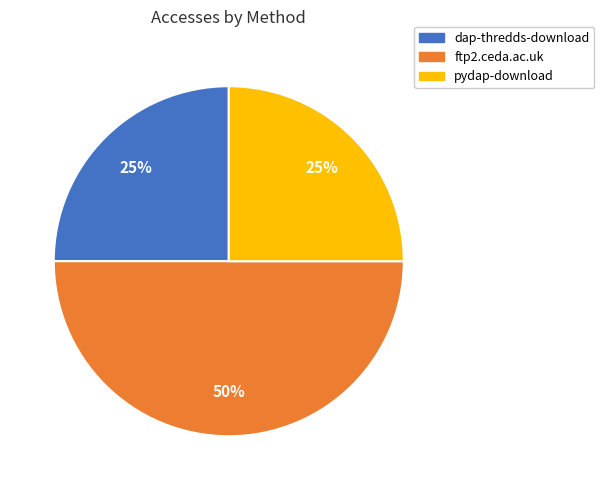

The dap-thredds-download slice represents 40% of the pie. True or false?

False